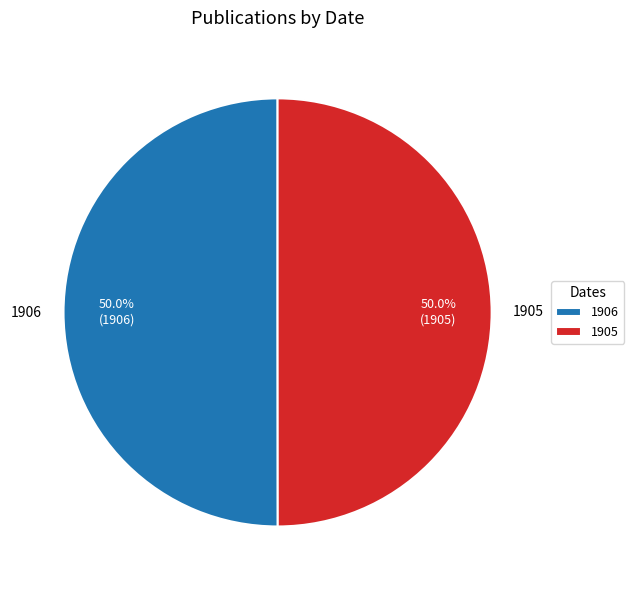

Combined, what portion of the pie is 1905 and 1906?

100.0%